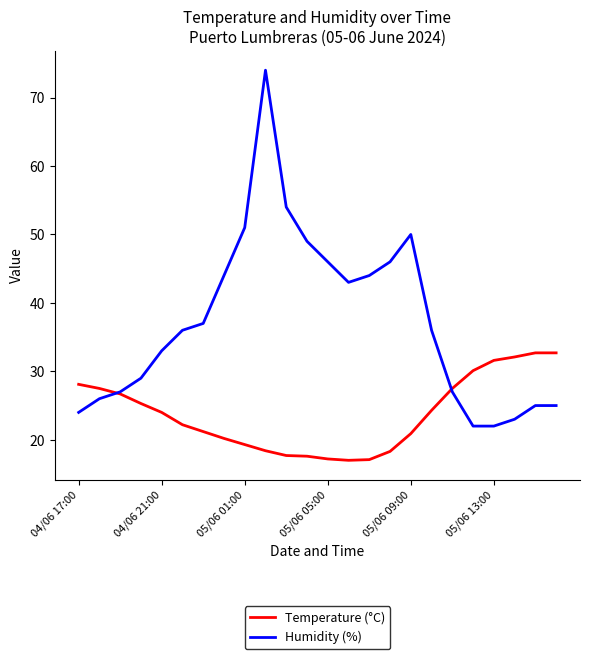

List the series in order of their peak value, highest first.

Humidity (%), Temperature (°C)